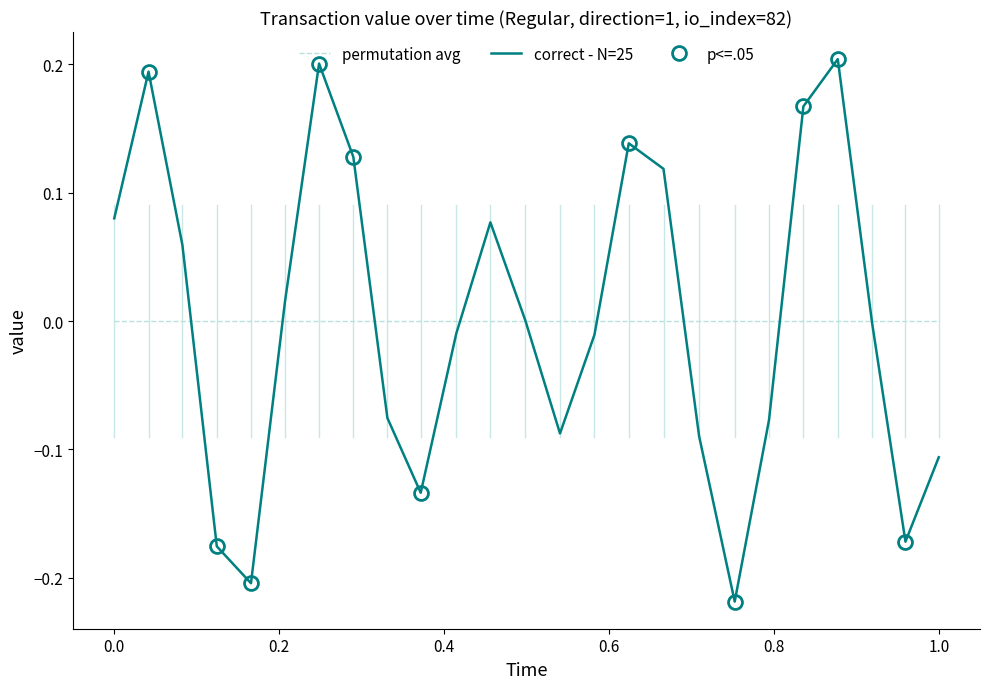

Which series has the largest range (max minus min)?

correct - N=25